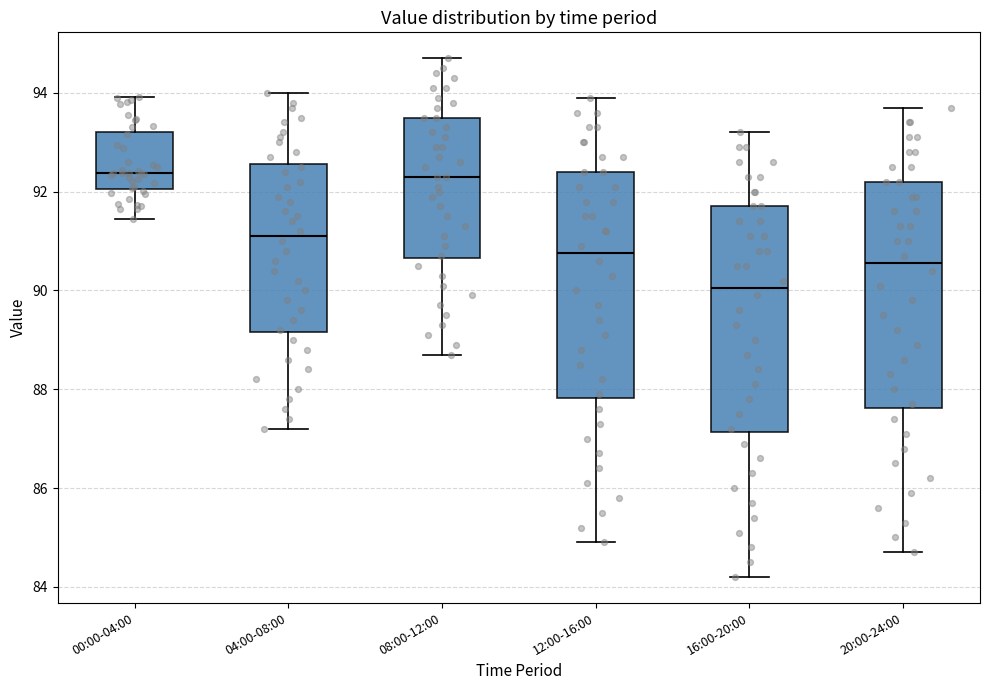

Reading left to right, read every box against the y-axis: the position of its median line, the range the box covers, and the ends of its whiskers. The values are not printed on the chart, so give them approximately, as read against the axis.

00:00-04:00: median 92.4, box 92.0 to 93.2, whiskers 91.4 to 94.0
04:00-08:00: median 91.2, box 89.2 to 92.6, whiskers 87.2 to 94.0
08:00-12:00: median 92.4, box 90.6 to 93.6, whiskers 88.8 to 94.8
12:00-16:00: median 90.8, box 87.8 to 92.4, whiskers 85.0 to 94.0
16:00-20:00: median 90.0, box 87.2 to 91.8, whiskers 84.2 to 93.2
20:00-24:00: median 90.6, box 87.6 to 92.2, whiskers 84.8 to 93.8